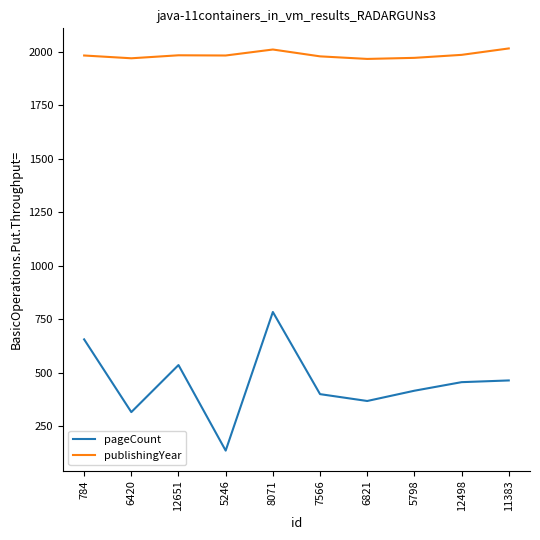

What is the minimum value shown in the chart?

136